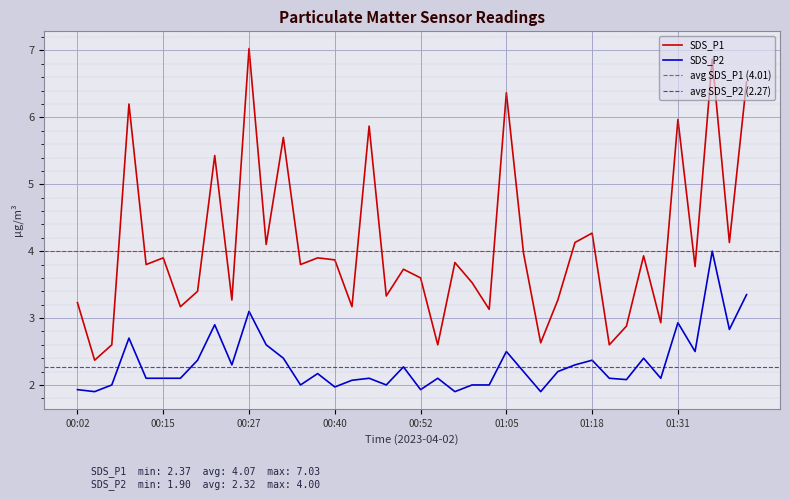

What is the label of the 25th point from the left?

01:02